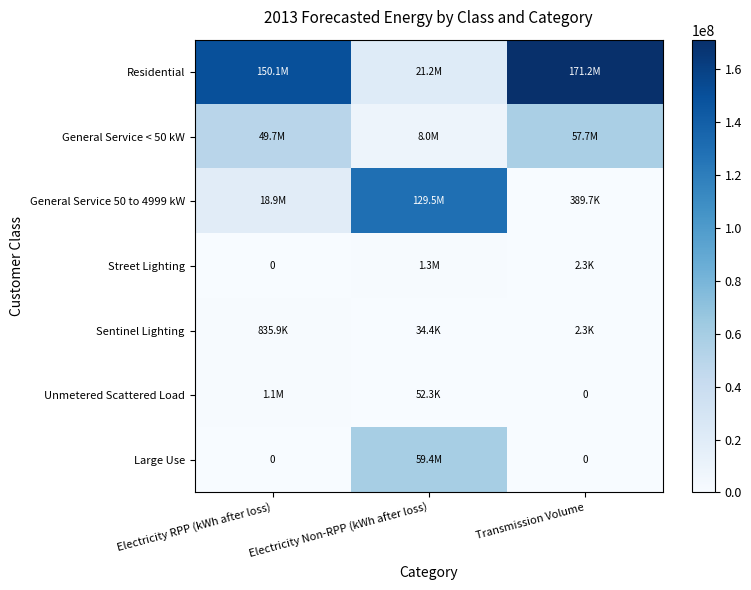

What is the difference between the highest and lowest values at Electricity RPP (kWh after loss)?

150051181.1